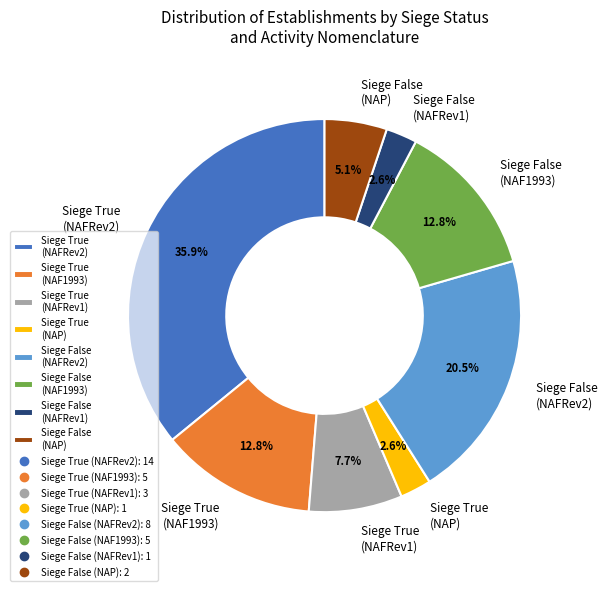

What is the ratio of the value at Siege False (NAF1993) to the value at Siege False (NAP)?

2.5